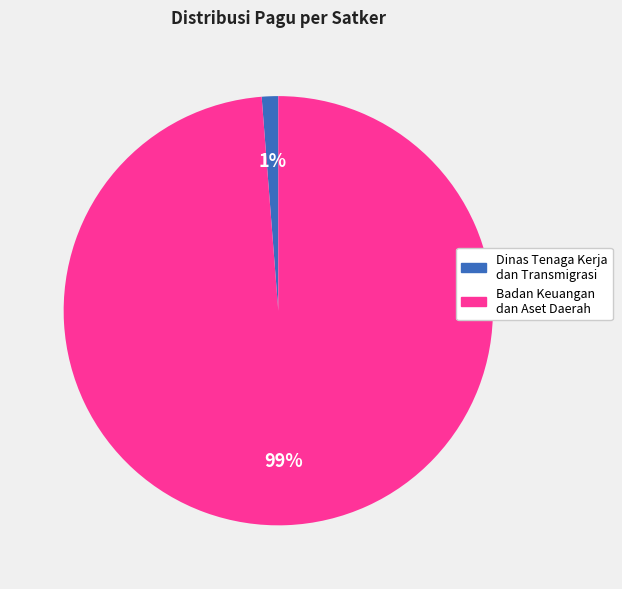

To the nearest percent, what is the average slice percentage?

50%